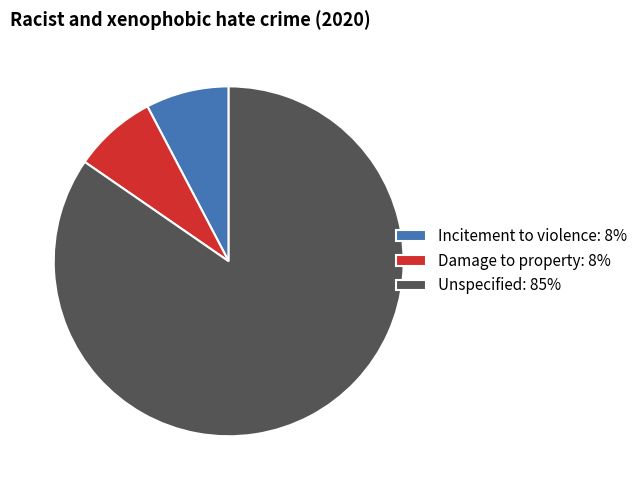

What is the ratio of the value at Unspecified to the value at Damage to property?

11.0